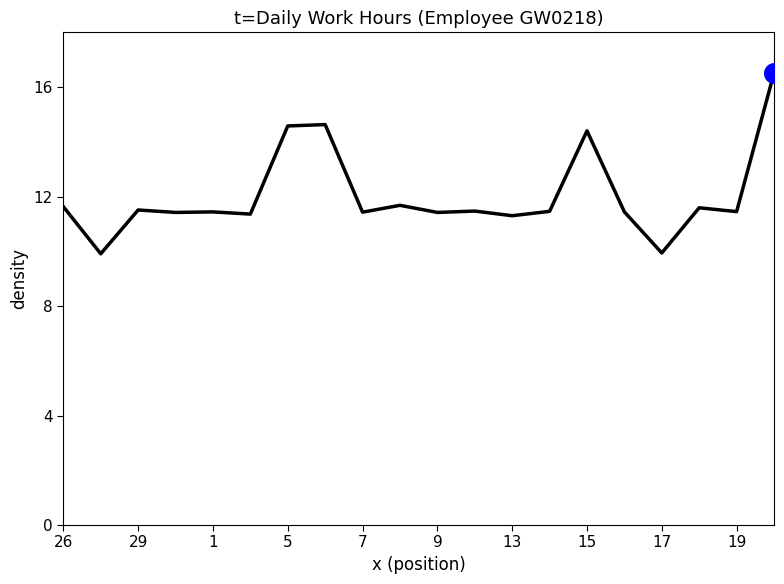

What is the smallest value displayed?

9.9